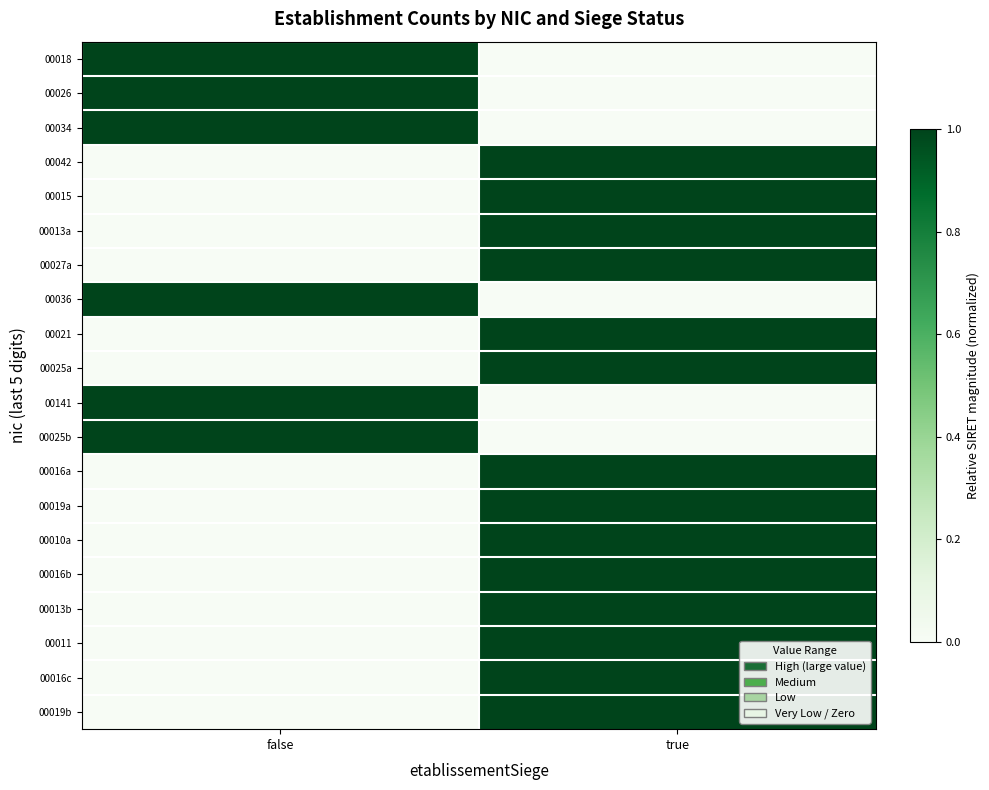

List the series in order of their peak value, highest first.

00018, 00026, 00034, 00042, 00015, 00013a, 00027a, 00036, 00021, 00025a, 00141, 00025b, 00016a, 00019a, 00010a, 00016b, 00013b, 00011, 00016c, 00019b